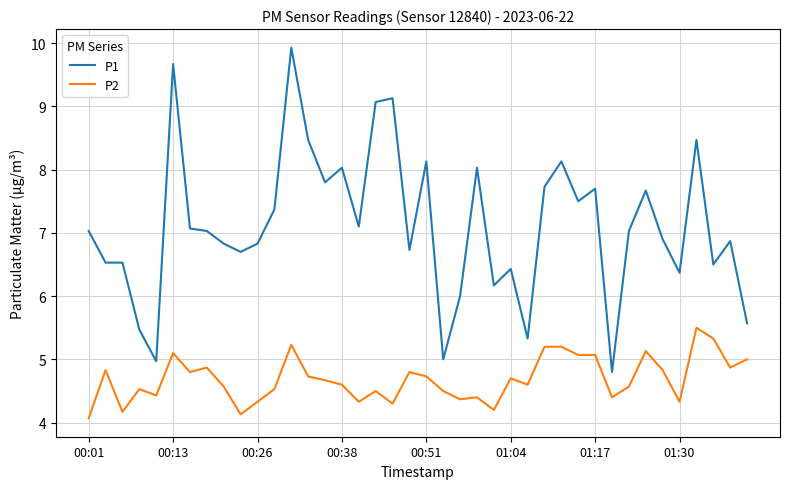

How many values in the P1 series are below 7?

19